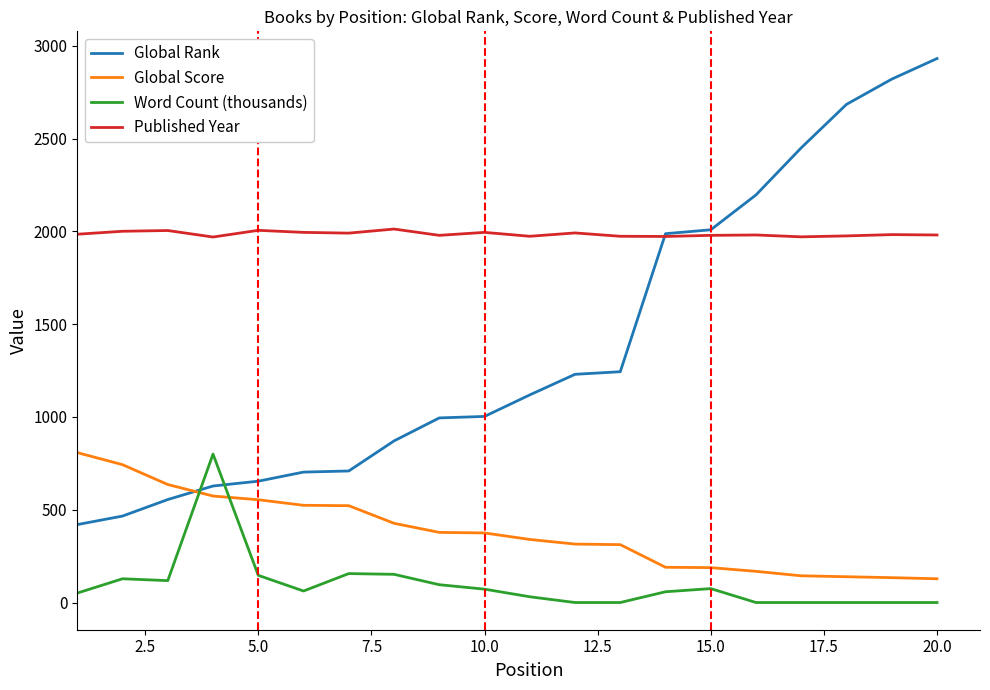

Which series has the largest total across all categories?

Published Year